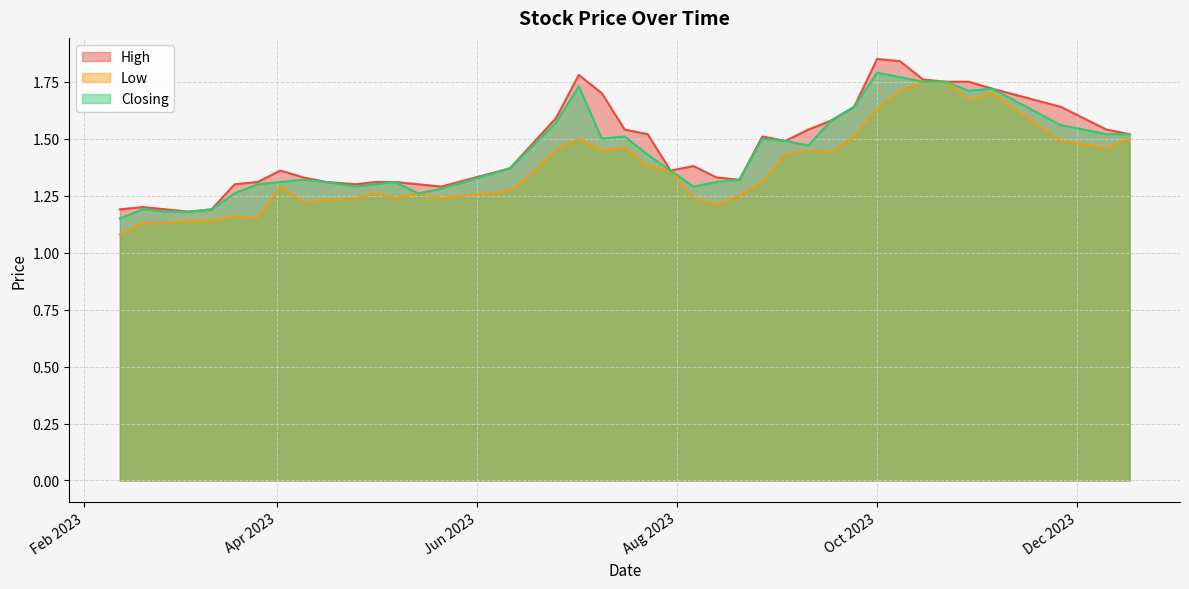

True or false: Closing has more than 1 interior local peaks.

True